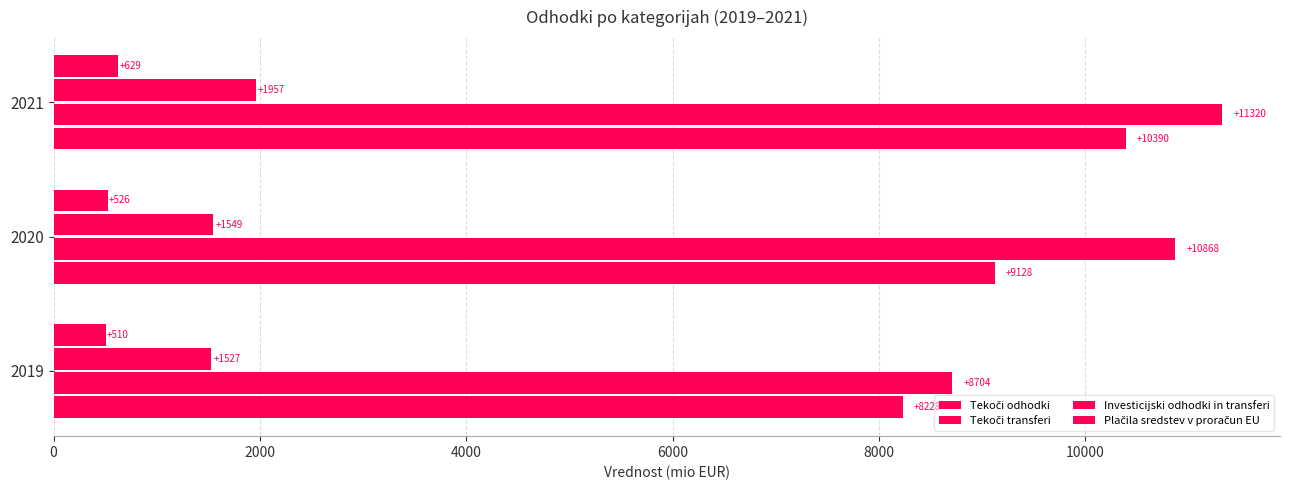

What is the value of the Investicijski odhodki in transferi bar at the 2nd from the left?

1549.1